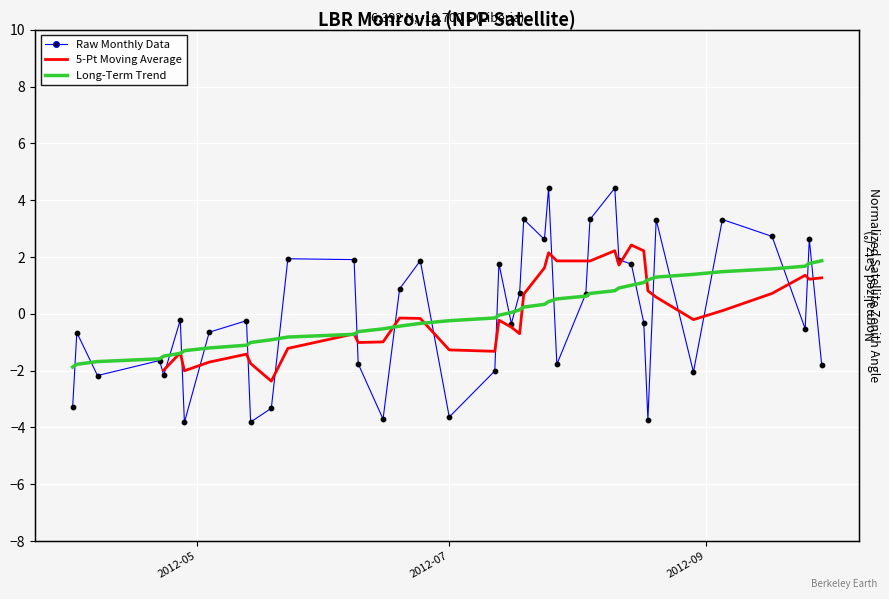

What are all the series names shown in the legend?

Raw Monthly Data, 5-Pt Moving Average, Long-Term Trend